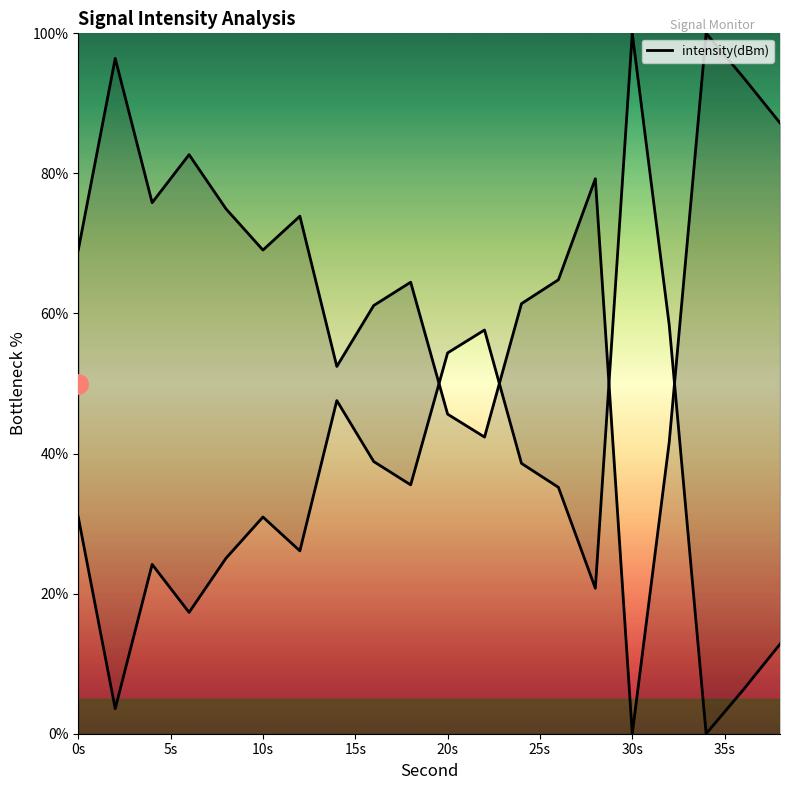

Count the number of data series in this chart.

1